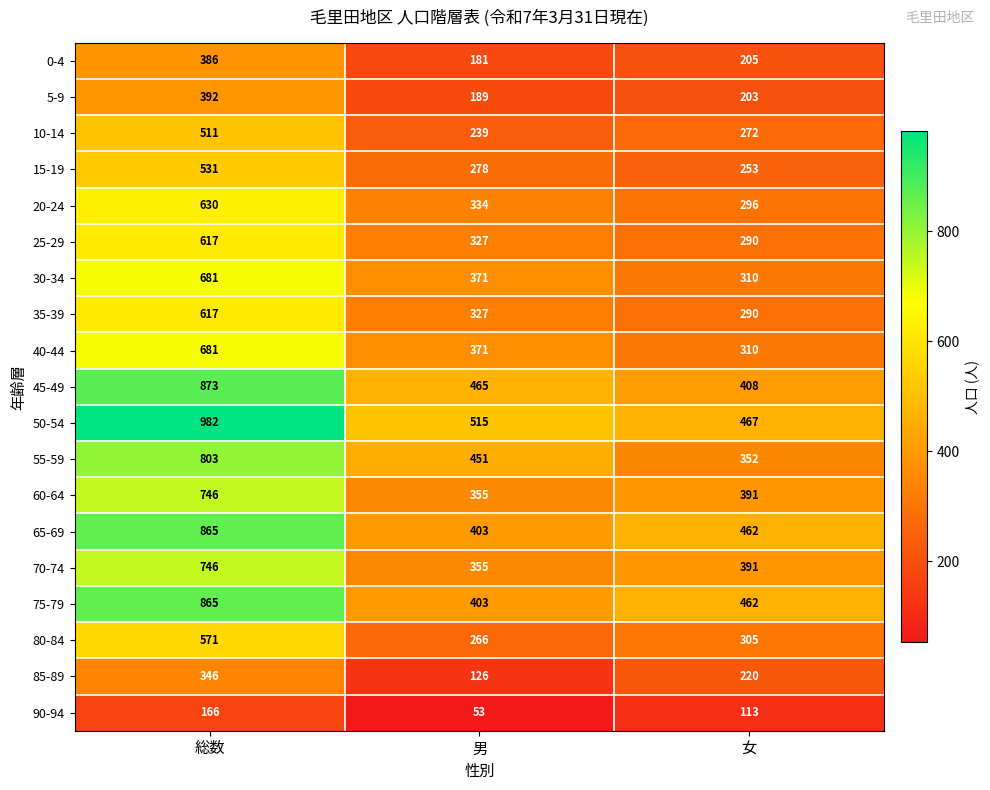

The value of 70-74 at 総数 is 989. True or false?

False